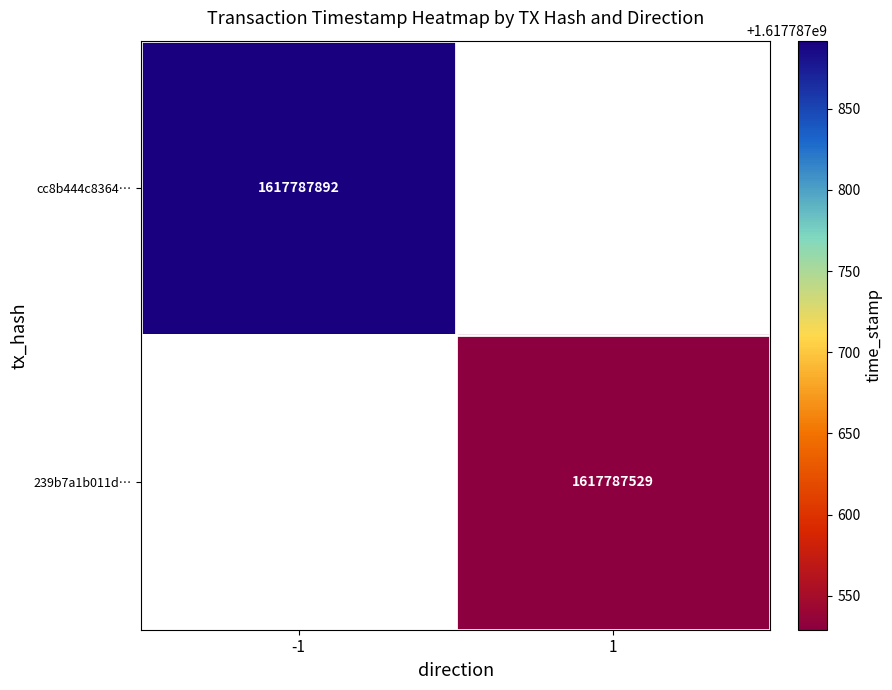

Is the value of cc8b444c8364… at -1 greater than the value of 239b7a1b011d… at 1?

Yes